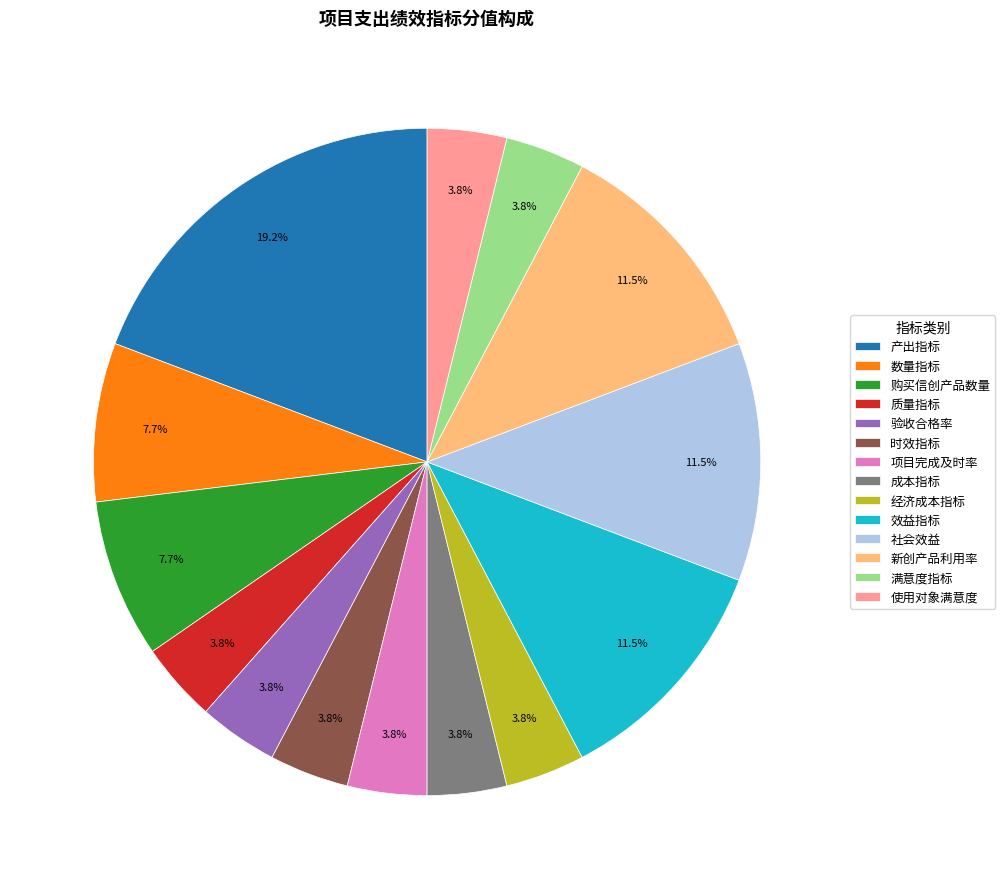

How much of the chart is everything except 质量指标?

96.2%